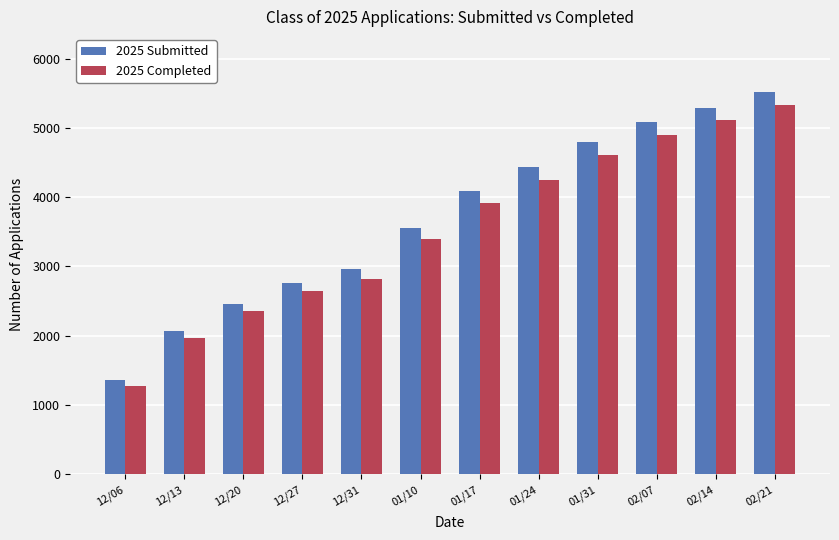

How many values in the 2025 Submitted series are below 4096?

6